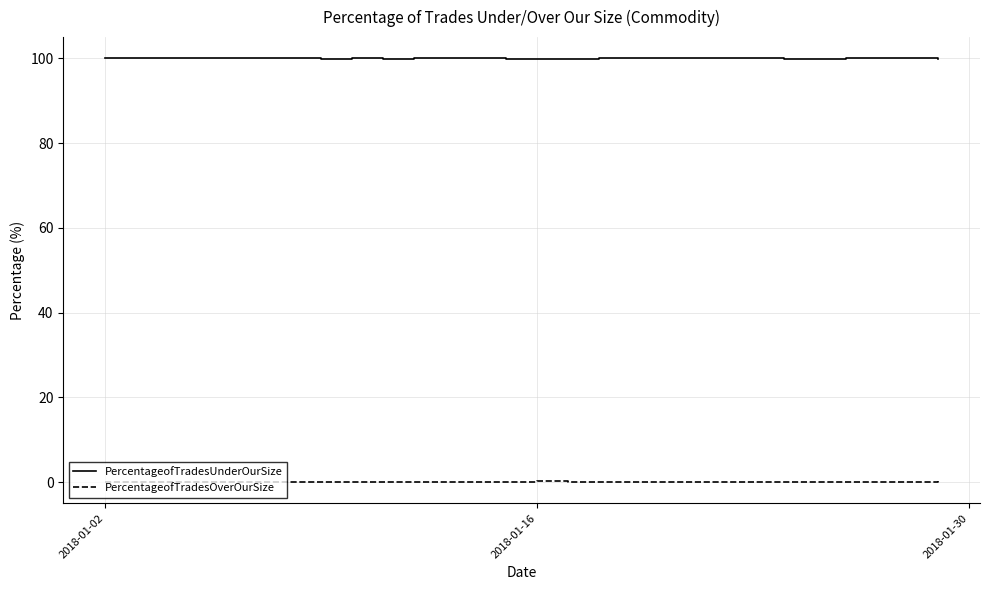

Count the number of categories in the chart.

20